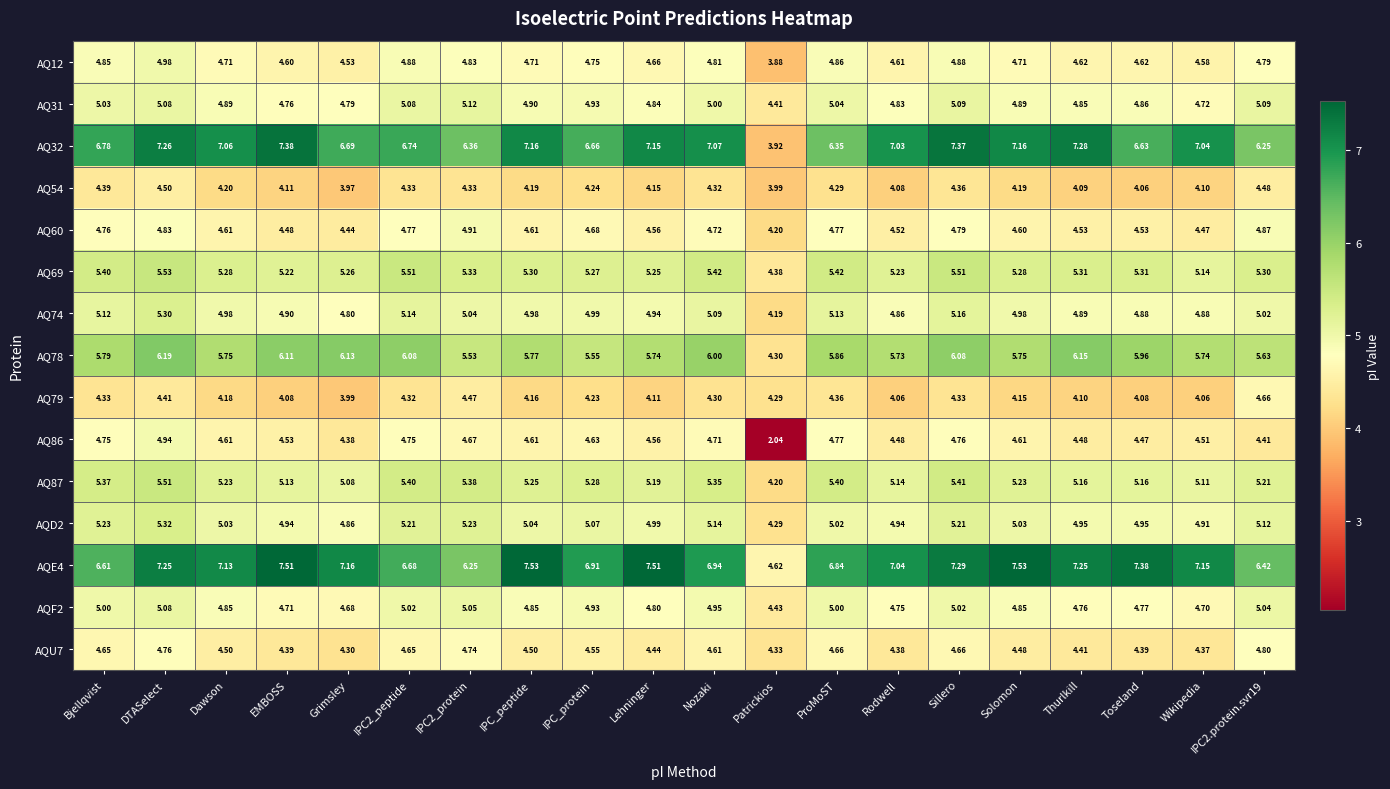

How many categories are shown in the chart?

20